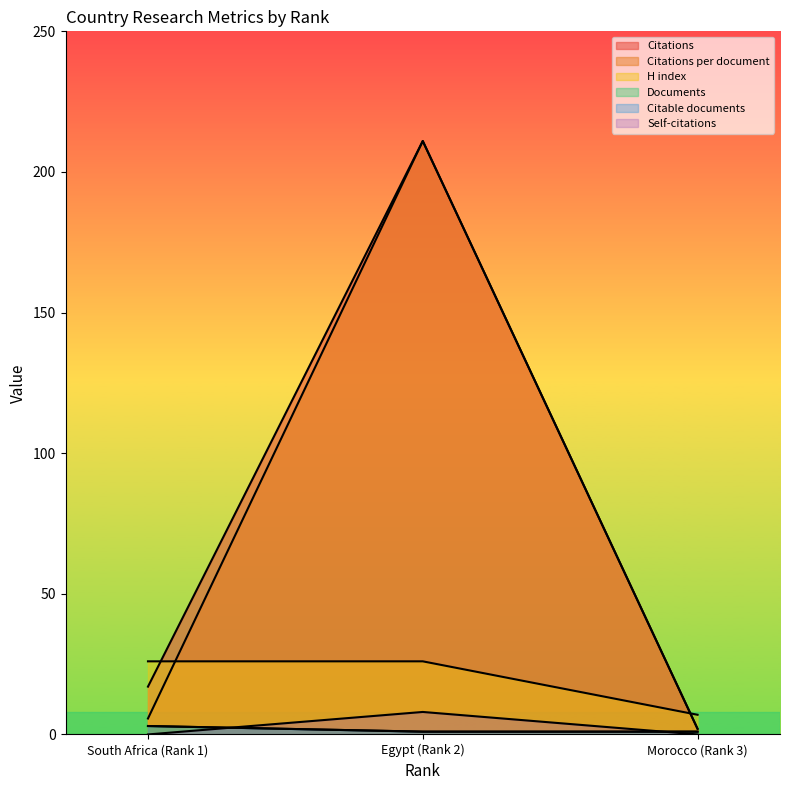

Which series has the largest range (max minus min)?

Citations